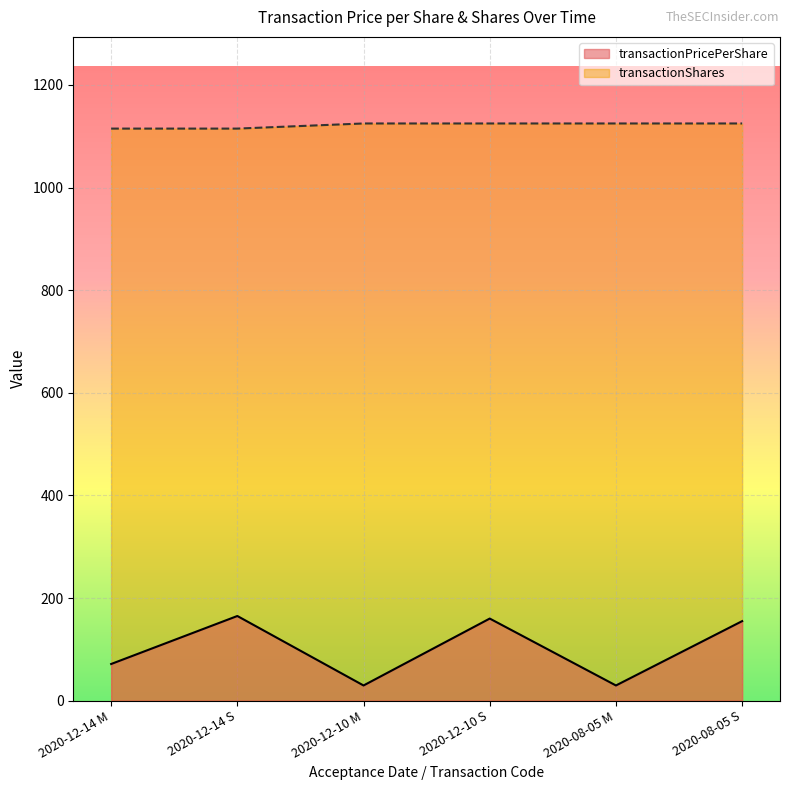

True or false: transactionShares has more than 1 interior local peaks.

False